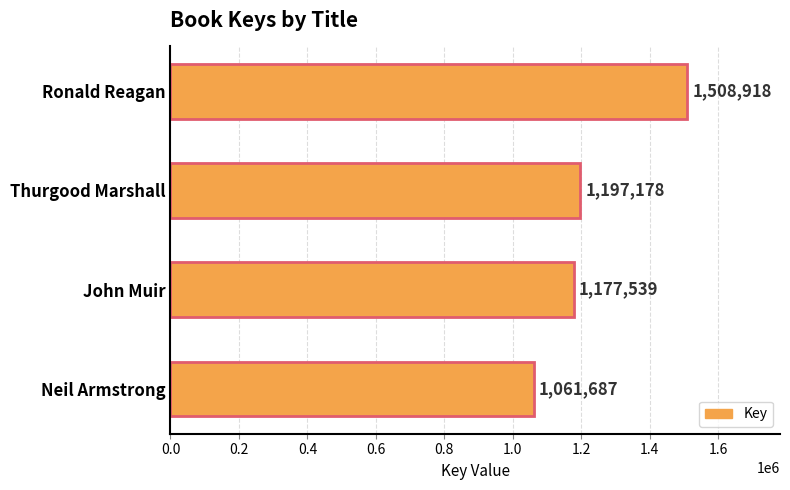

Reading top to bottom, what are all the values shown in this chart?

1508918	1197178	1177539	1061687